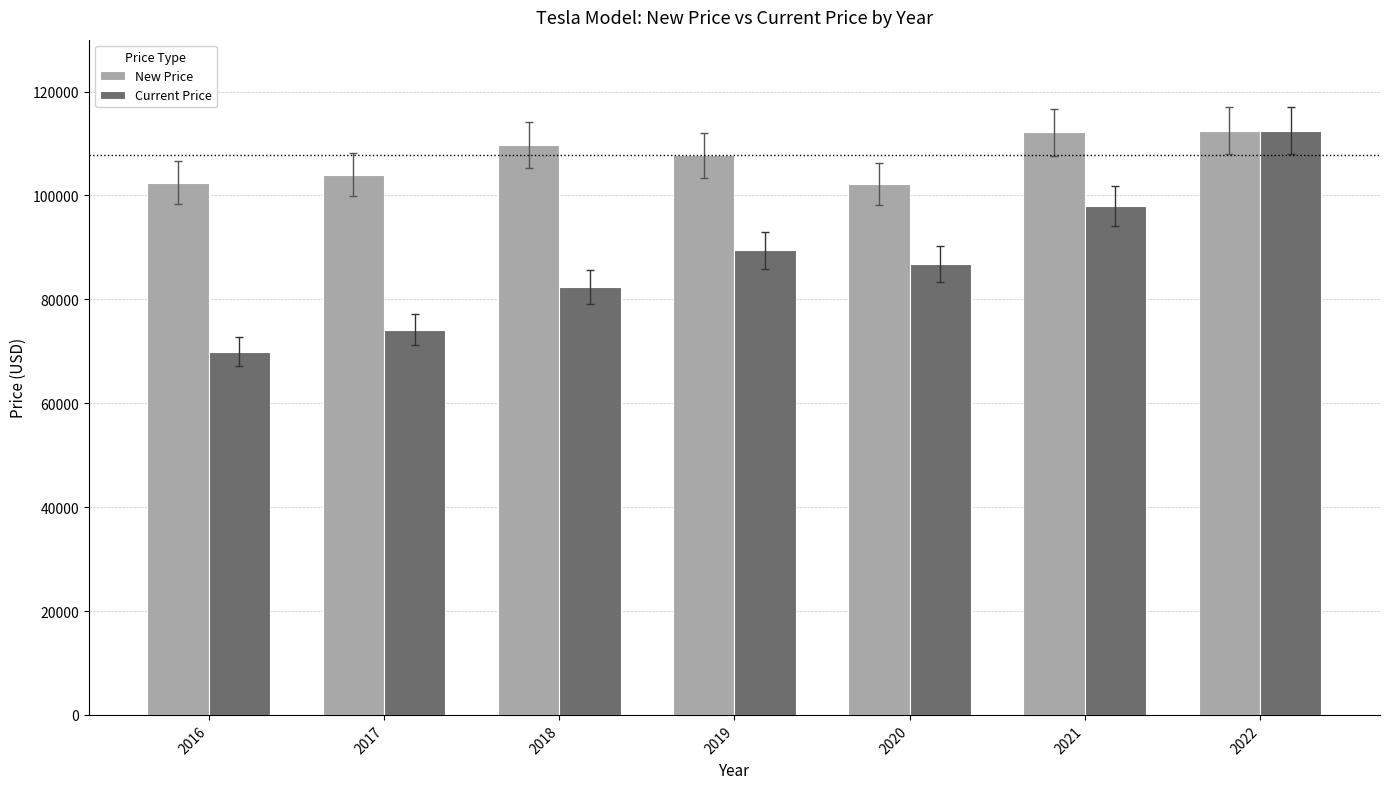

Rank the series by their average value, from highest to lowest.

New Price, Current Price